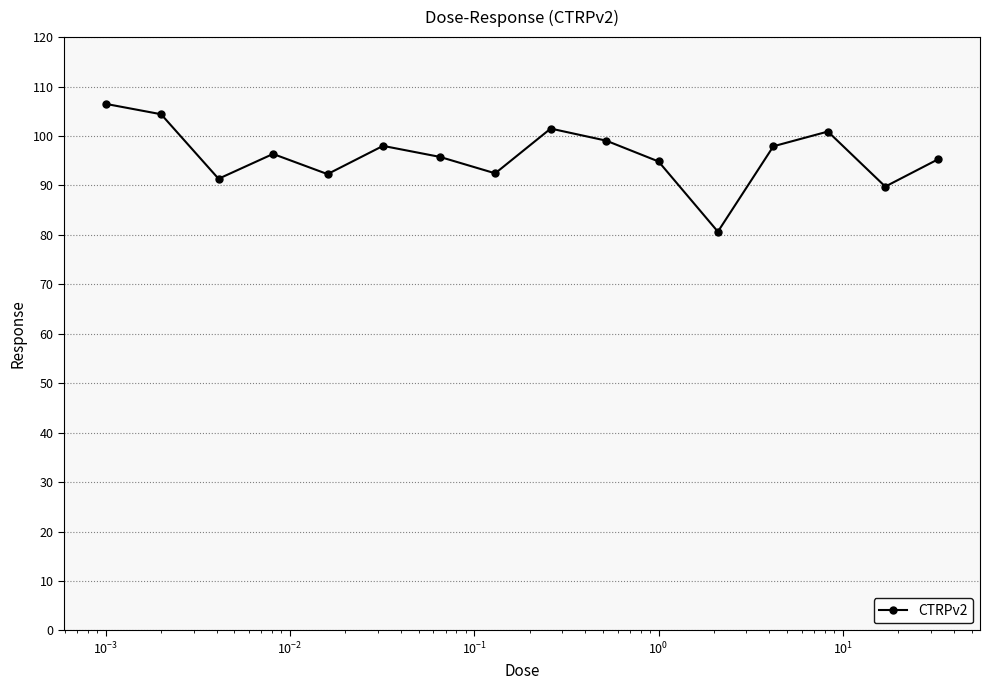

What is the average value?

96.1